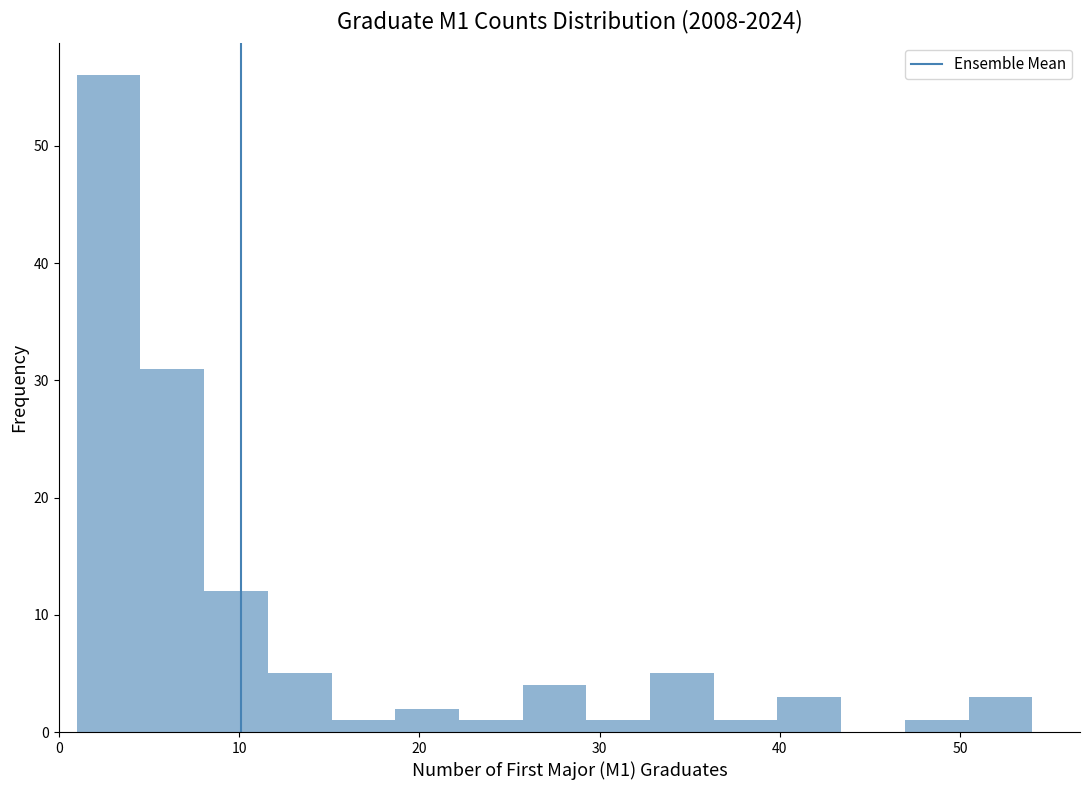

Read against the x-axis, roughly where is the centre of the tallest bar?

3